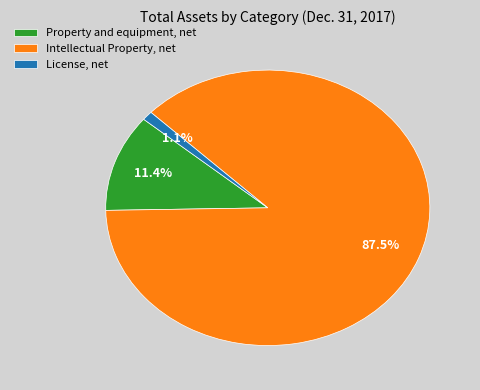

What percentage is the License, net slice, to the nearest percent?

1%